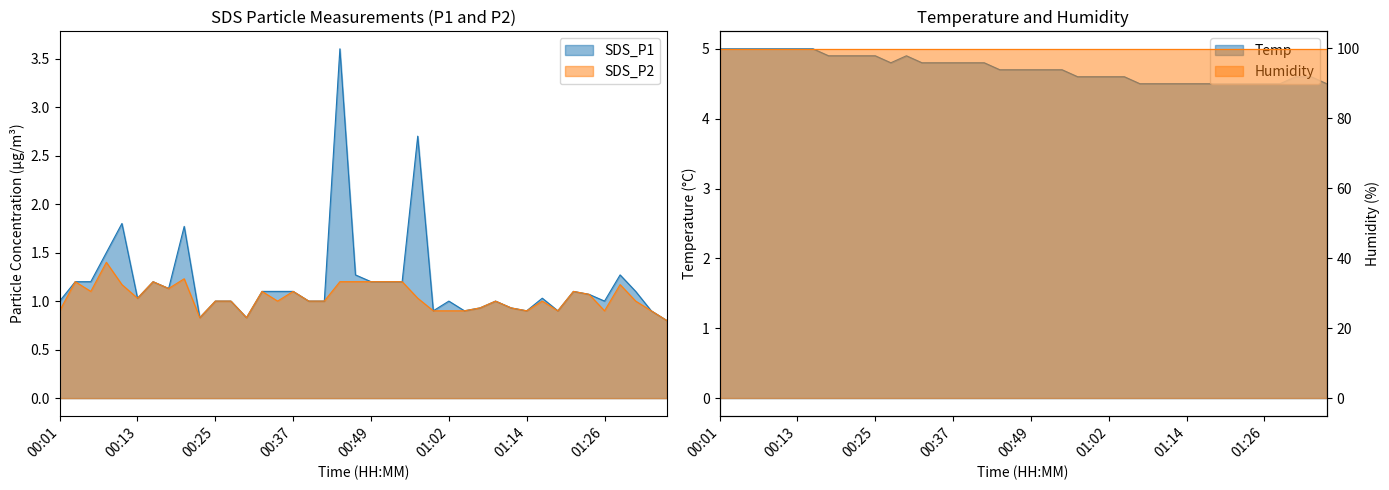

Which has a higher value, 00:18 or 00:01?

00:18